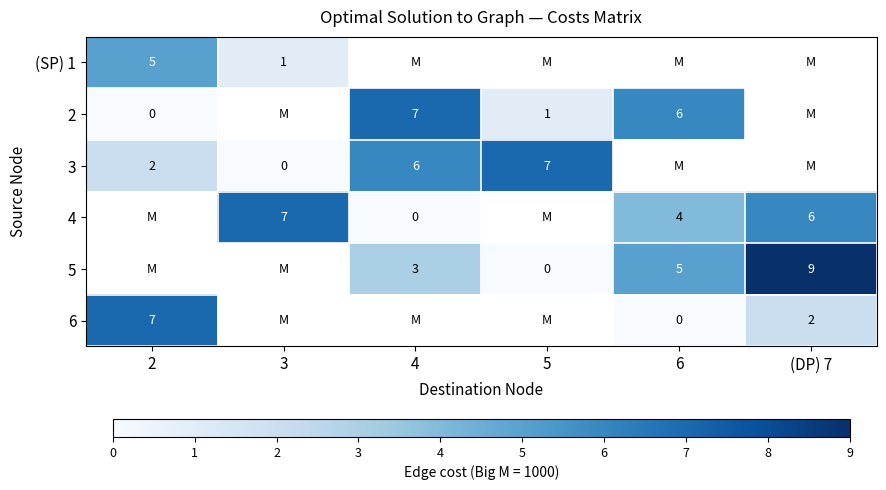

Is it true that (SP) 1 equals 2 at 3?

False